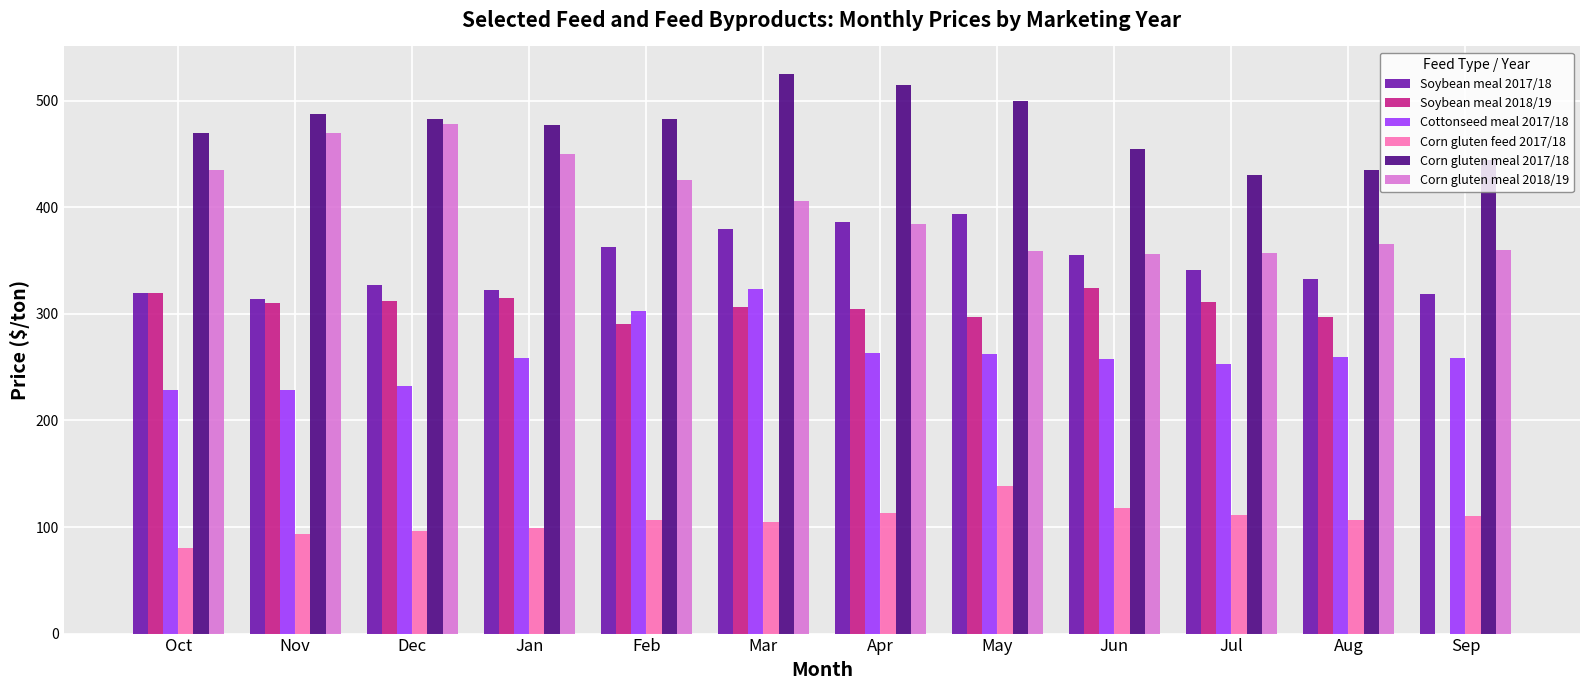

True or false: Cottonseed meal 2017/18 has a value of 323.1 at Mar.

True